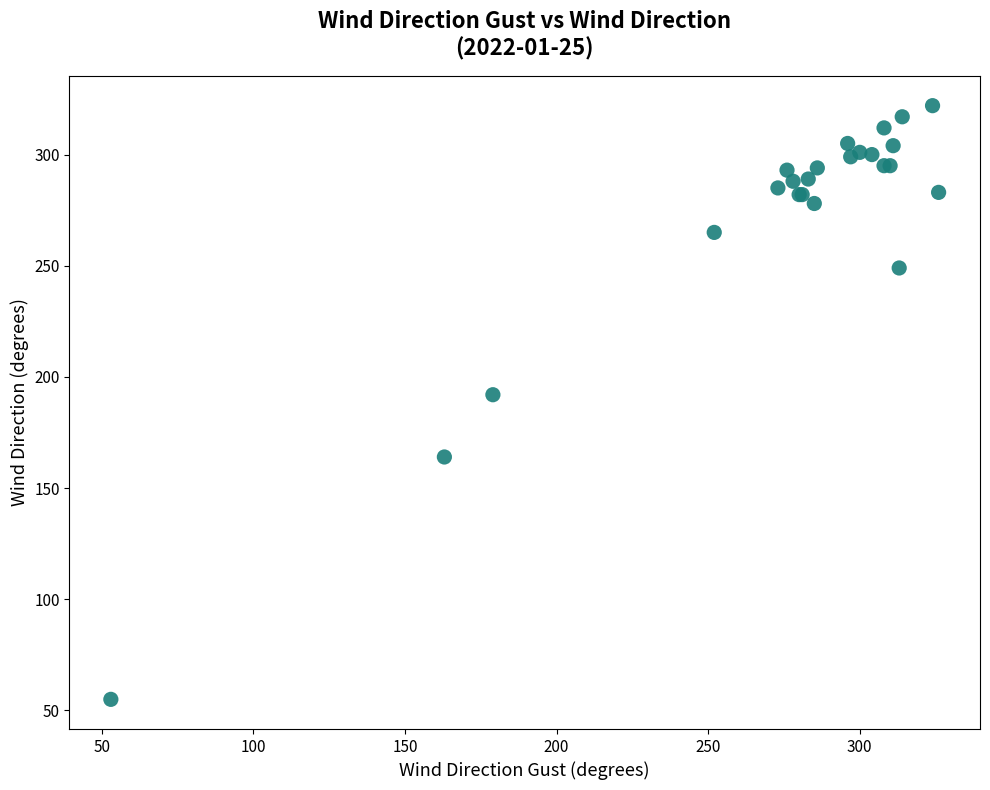

What Y value in the scatter plot is closest to 188?

192